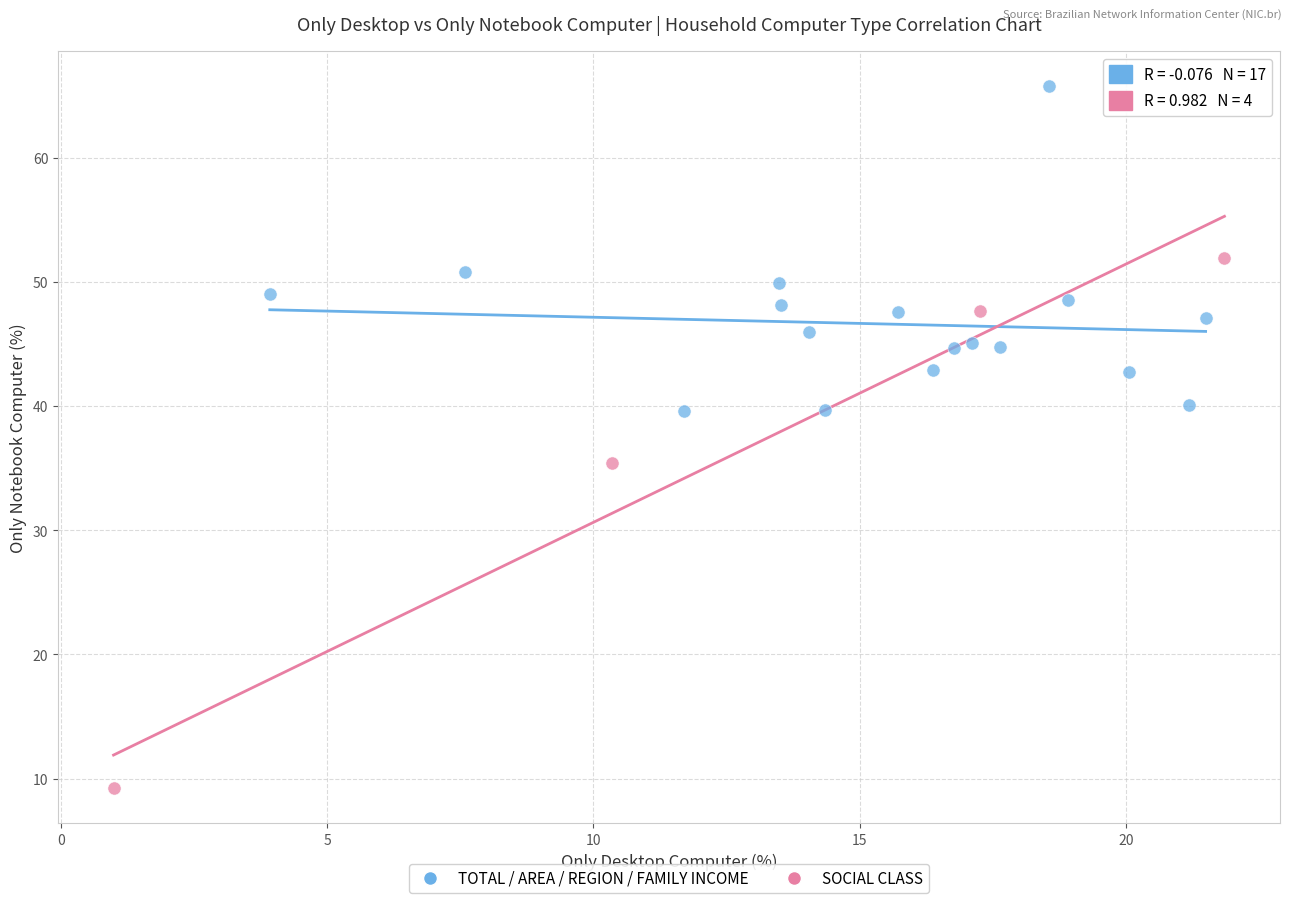

Which series has the largest Y range (max minus min)?

SOCIAL CLASS